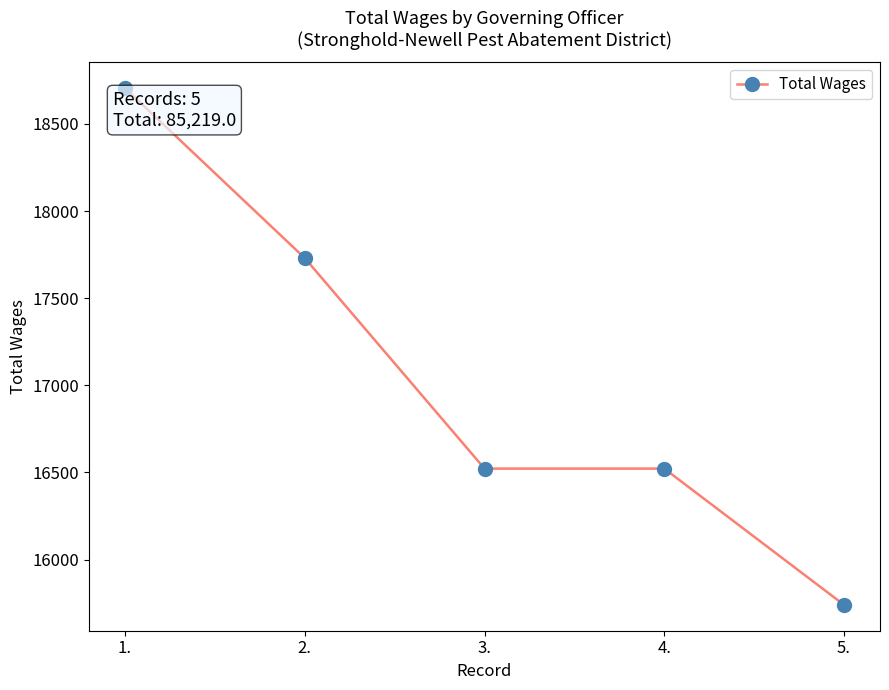

Between 4. and 2., which is larger?

2.